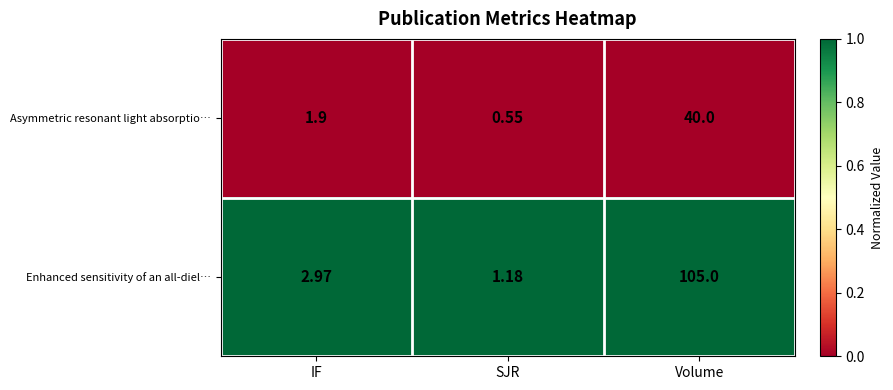

At Volume, list the series in order from largest to smallest.

Enhanced sensitivity of an all-diel…, Asymmetric resonant light absorptio…